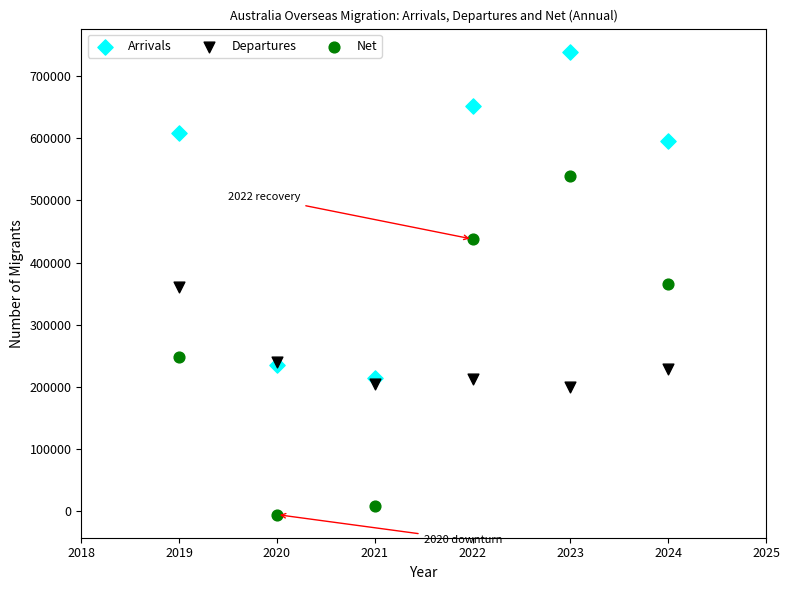

Which series contains the lowest Y value?

Net